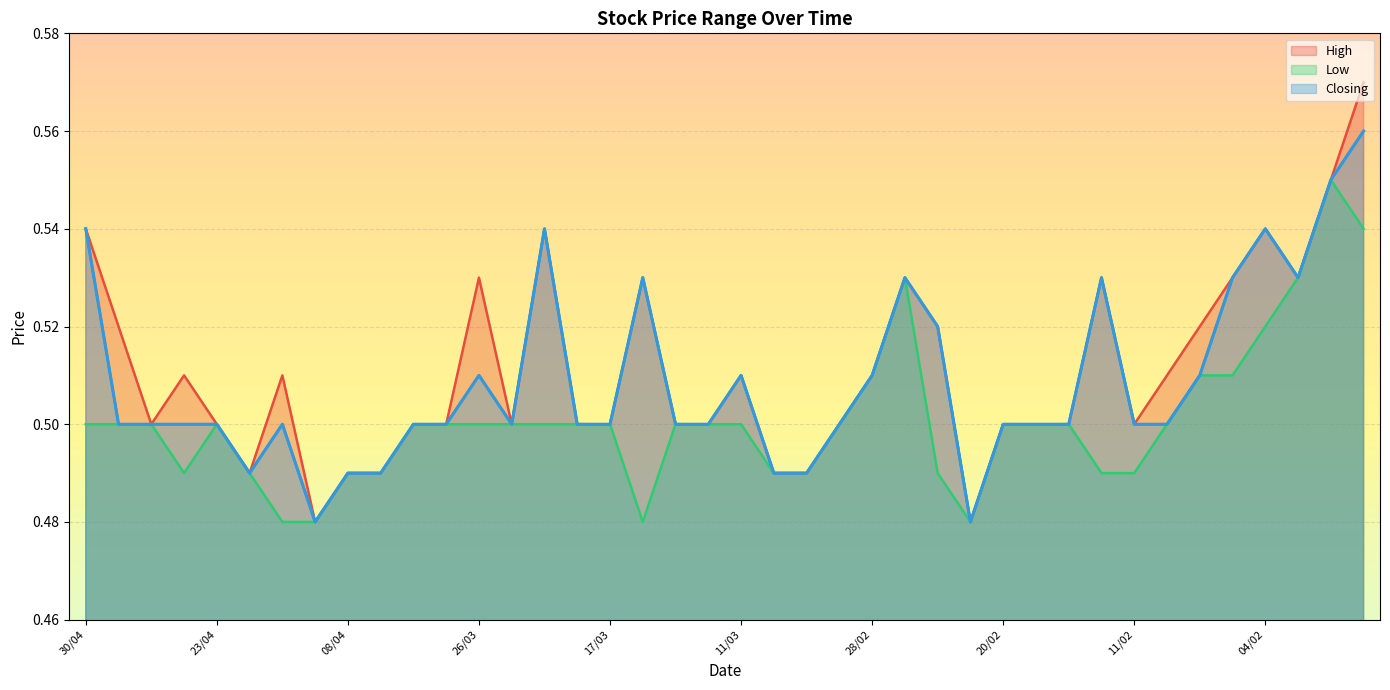

Which has a higher value, 30/01 or 18/03?

30/01